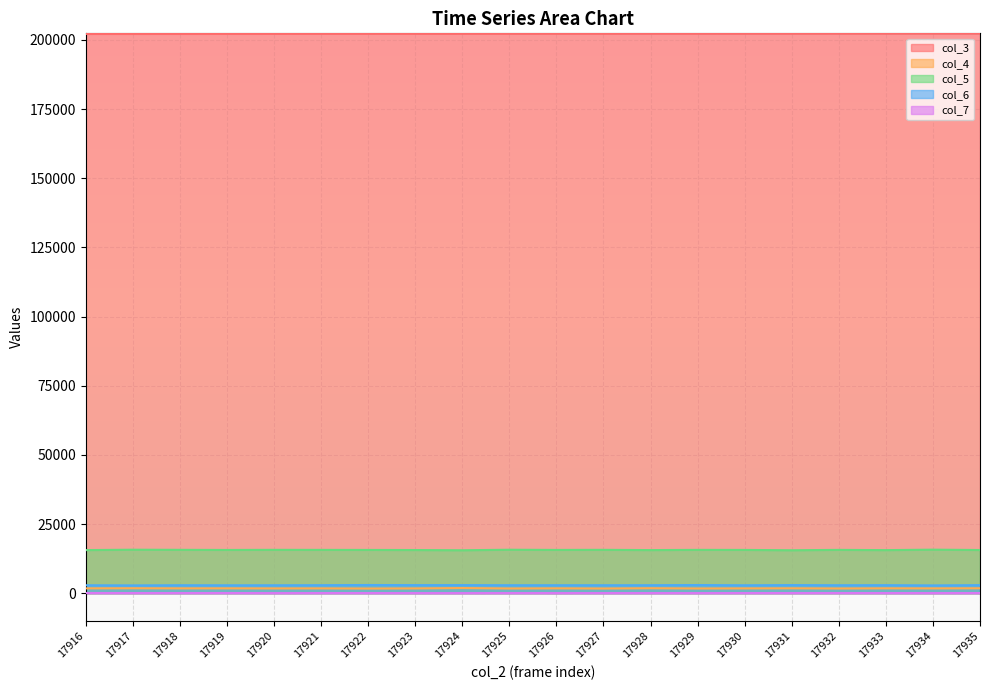

The value of col_6 at 17917 is 2812. True or false?

True